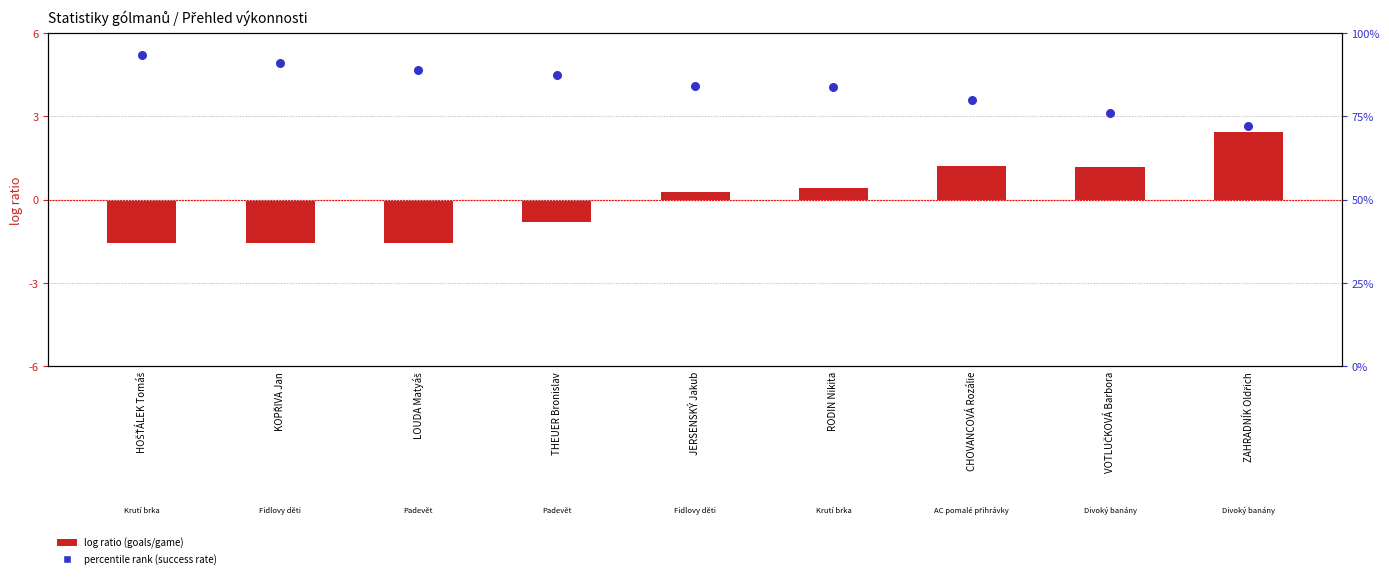

Which series contains the lowest Y value?

log ratio